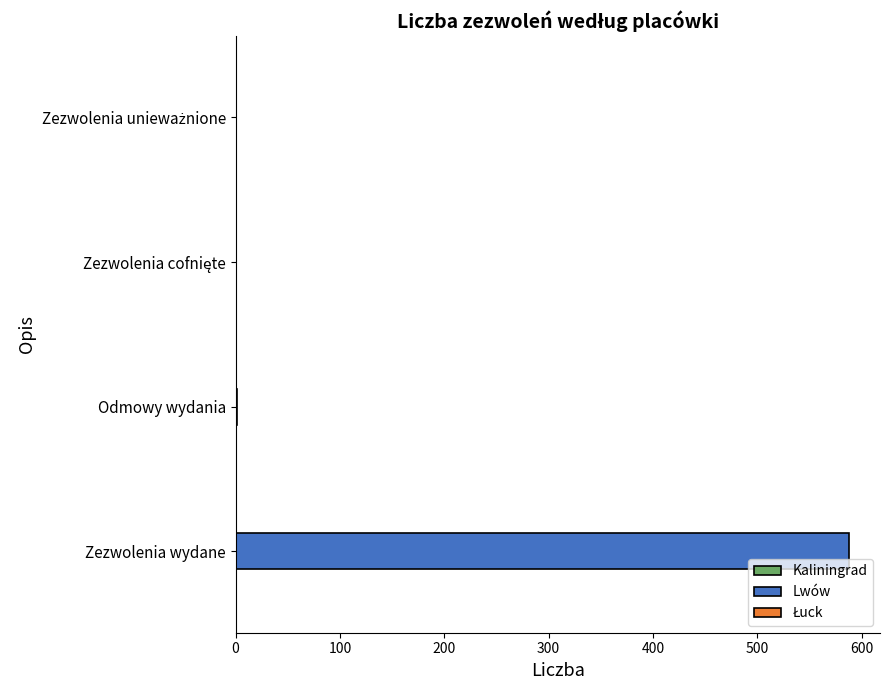

Between Zezwolenia wydane and Odmowy wydania, which is larger?

Zezwolenia wydane